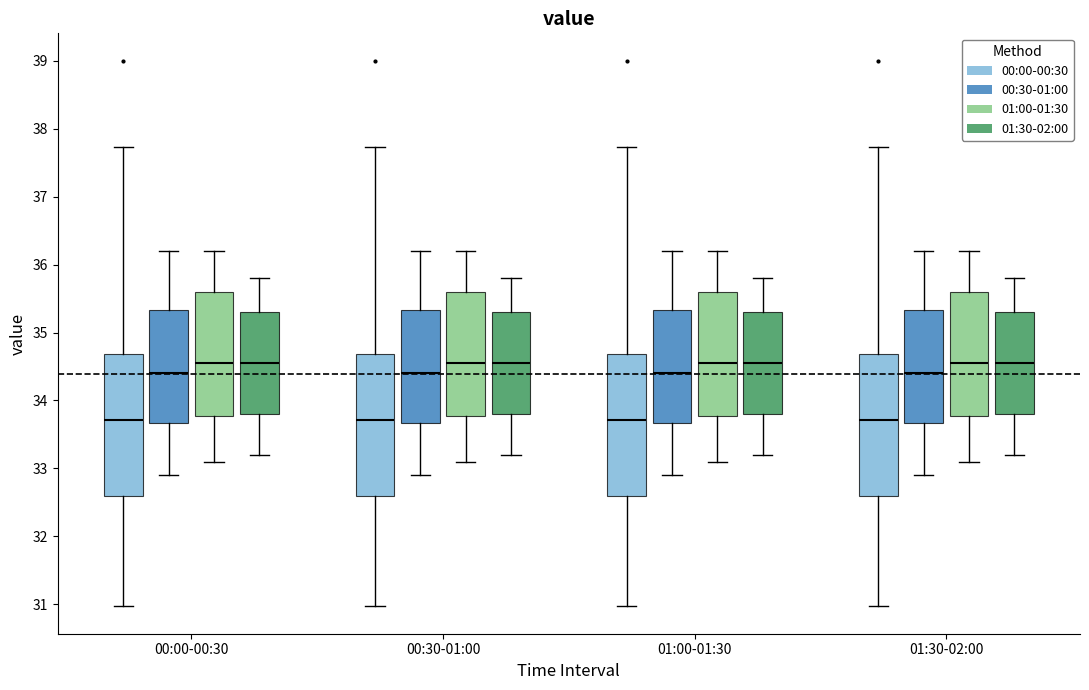

Reading left to right, transcribe this box plot: for each box, give where its median line is, the range the box spans, and where its two whiskers end, as read against the y-axis. The values are not printed on the chart, so give them approximately, as read against the axis.

00:00-00:30 (00:00-00:30): median 33.7, box 32.6 to 34.7, whiskers 31.0 to 37.7
00:00-00:30 (00:30-01:00): median 34.4, box 33.7 to 35.3, whiskers 32.9 to 36.2
00:00-00:30 (01:00-01:30): median 34.6, box 33.8 to 35.6, whiskers 33.1 to 36.2
00:00-00:30 (01:30-02:00): median 34.6, box 33.8 to 35.3, whiskers 33.2 to 35.8
00:30-01:00 (00:00-00:30): median 33.7, box 32.6 to 34.7, whiskers 31.0 to 37.7
00:30-01:00 (00:30-01:00): median 34.4, box 33.7 to 35.3, whiskers 32.9 to 36.2
00:30-01:00 (01:00-01:30): median 34.6, box 33.8 to 35.6, whiskers 33.1 to 36.2
00:30-01:00 (01:30-02:00): median 34.6, box 33.8 to 35.3, whiskers 33.2 to 35.8
01:00-01:30 (00:00-00:30): median 33.7, box 32.6 to 34.7, whiskers 31.0 to 37.7
01:00-01:30 (00:30-01:00): median 34.4, box 33.7 to 35.3, whiskers 32.9 to 36.2
01:00-01:30 (01:00-01:30): median 34.6, box 33.8 to 35.6, whiskers 33.1 to 36.2
01:00-01:30 (01:30-02:00): median 34.6, box 33.8 to 35.3, whiskers 33.2 to 35.8
01:30-02:00 (00:00-00:30): median 33.7, box 32.6 to 34.7, whiskers 31.0 to 37.7
01:30-02:00 (00:30-01:00): median 34.4, box 33.7 to 35.3, whiskers 32.9 to 36.2
01:30-02:00 (01:00-01:30): median 34.6, box 33.8 to 35.6, whiskers 33.1 to 36.2
01:30-02:00 (01:30-02:00): median 34.6, box 33.8 to 35.3, whiskers 33.2 to 35.8